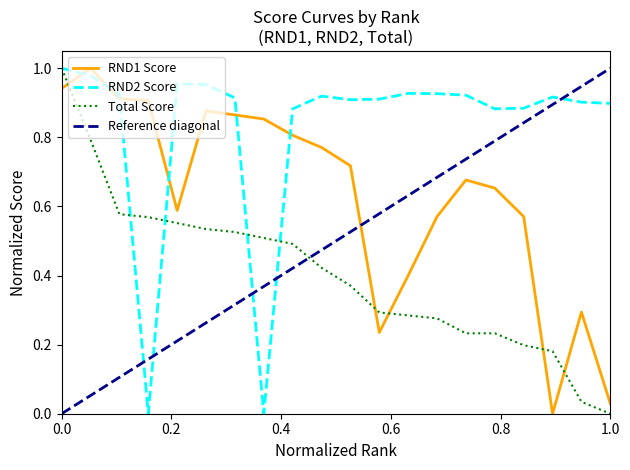

At which label does RND1 Score reach its minimum?

18